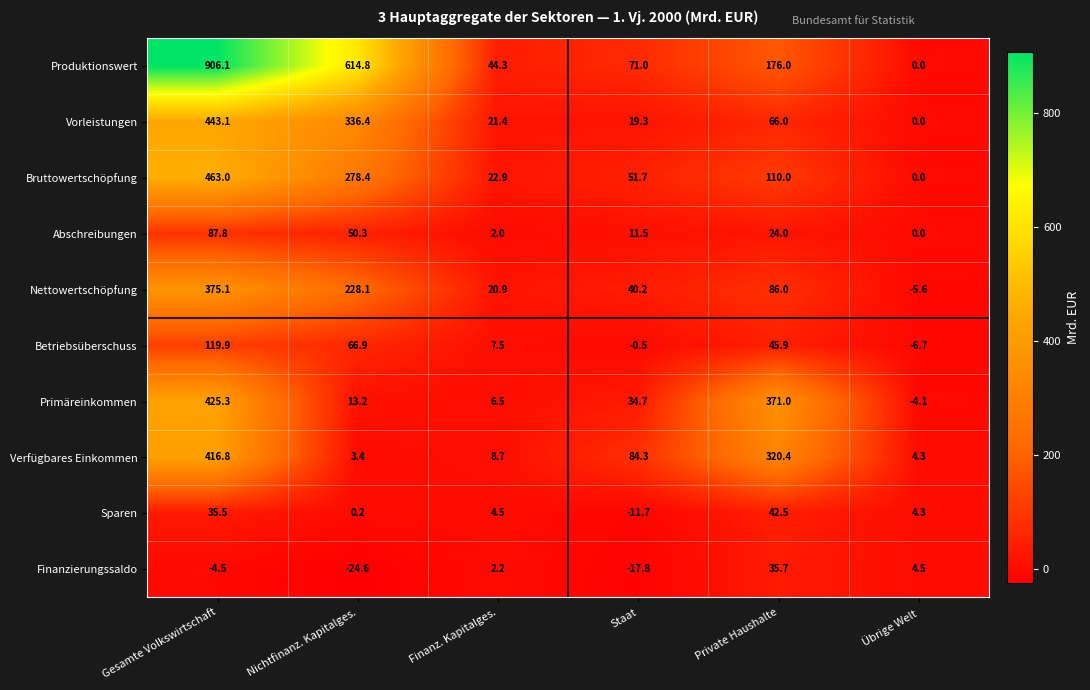

Which label corresponds to the smallest value in the chart?

Nichtfinanz. Kapitalges.